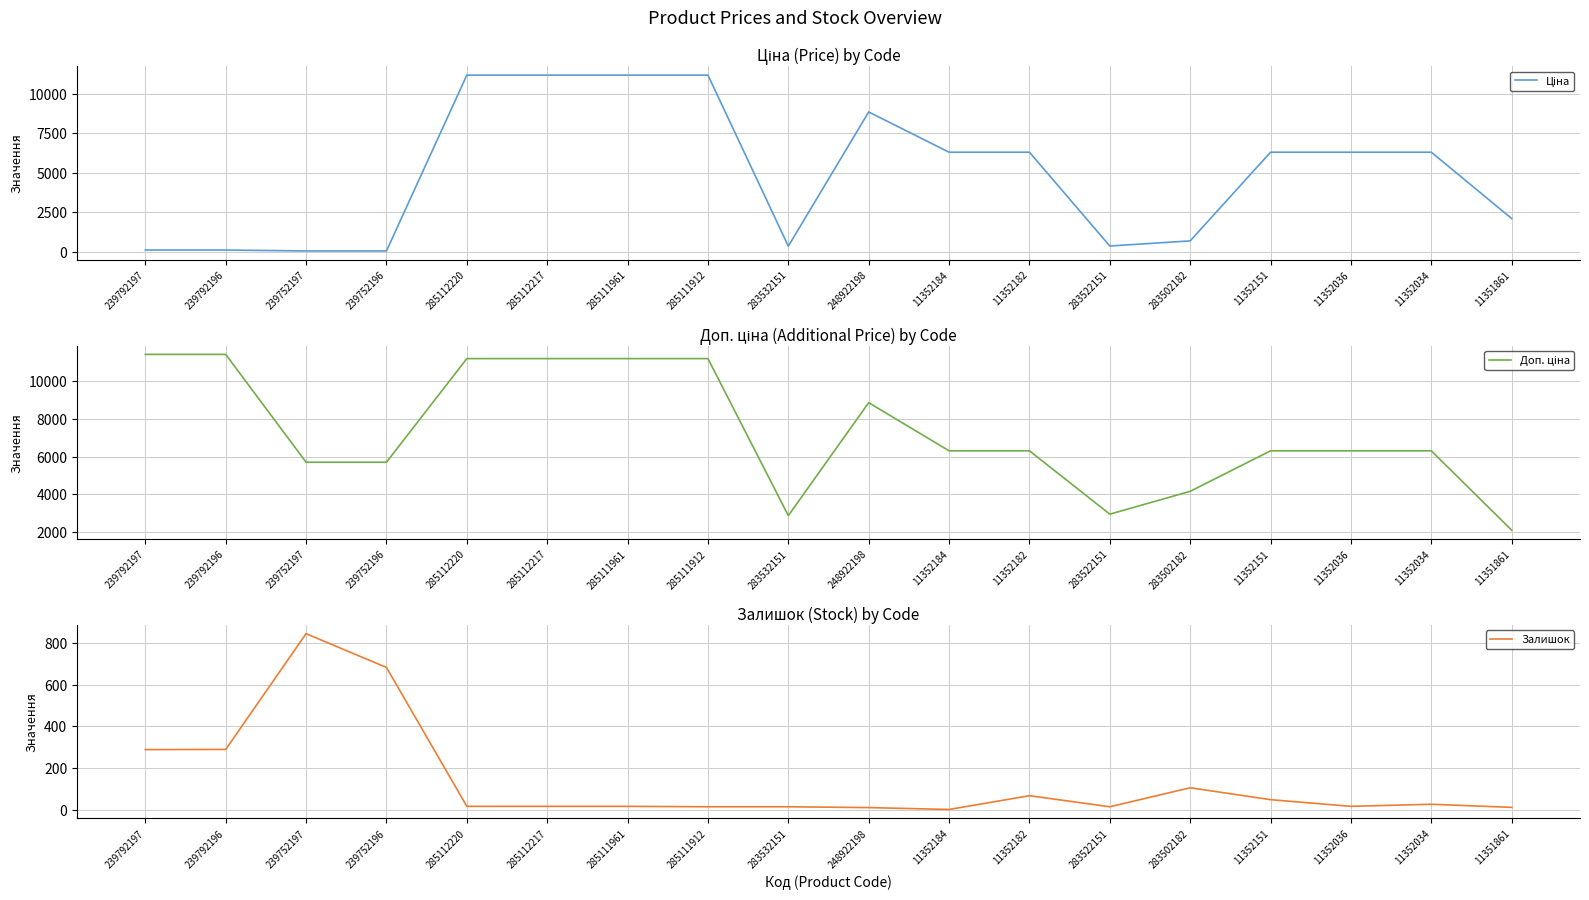

What is the average value of the Залишок series?

139